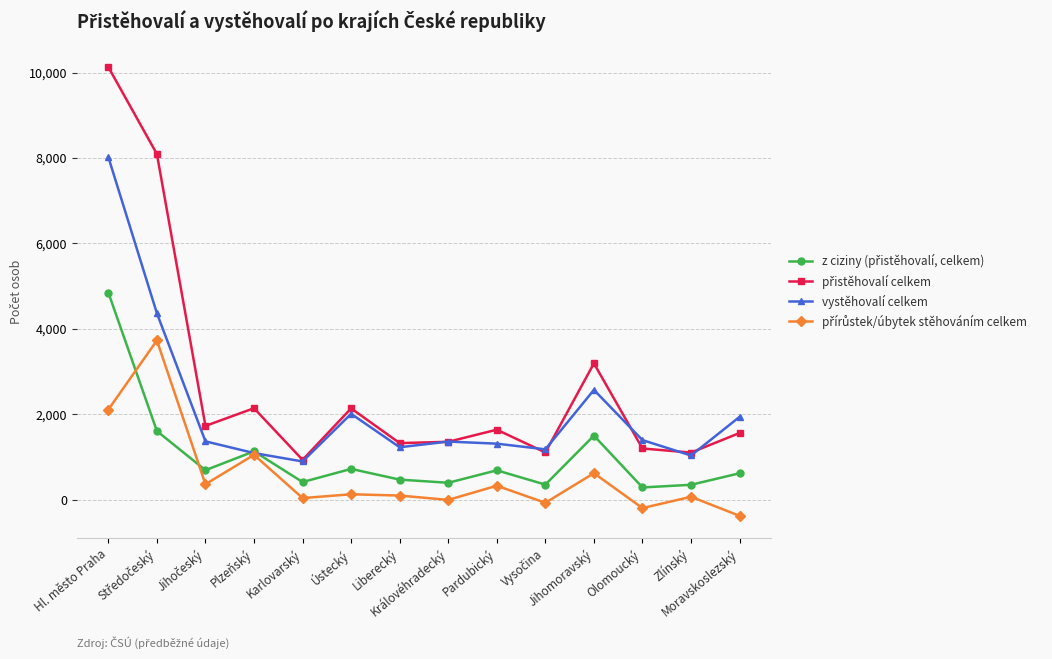

Count the number of categories in the chart.

14